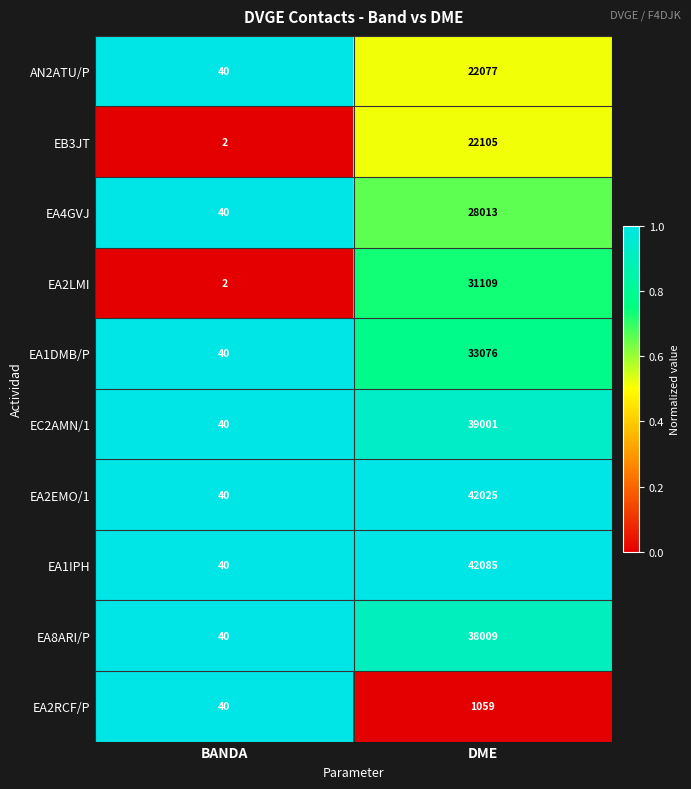

The value of AN2ATU/P at DME is 22077. True or false?

True